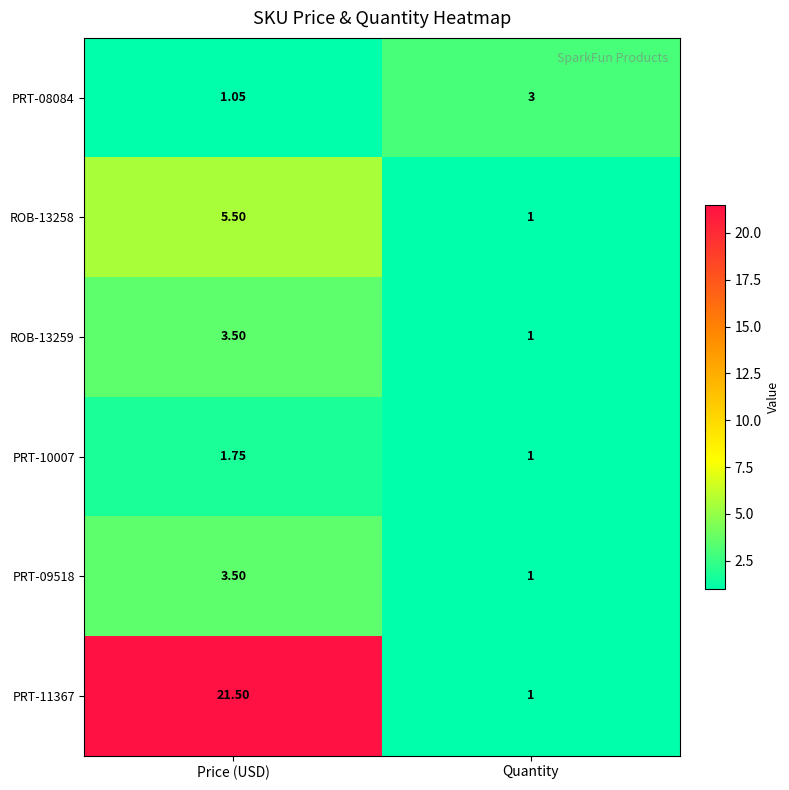

Rank the categories by ROB-13258 value from highest to lowest.

Price (USD), Quantity